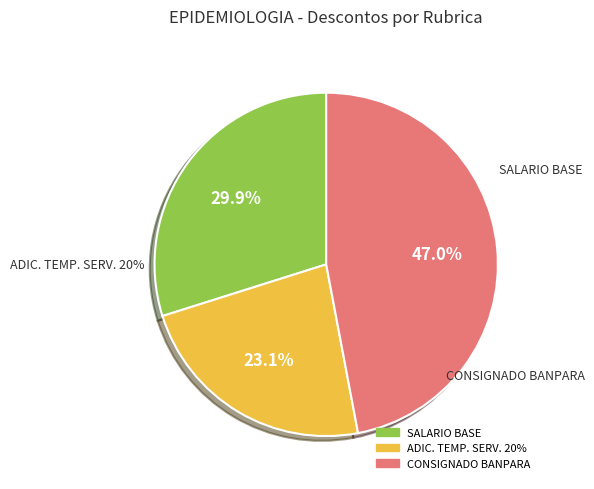

How many segments does this pie chart have?

3